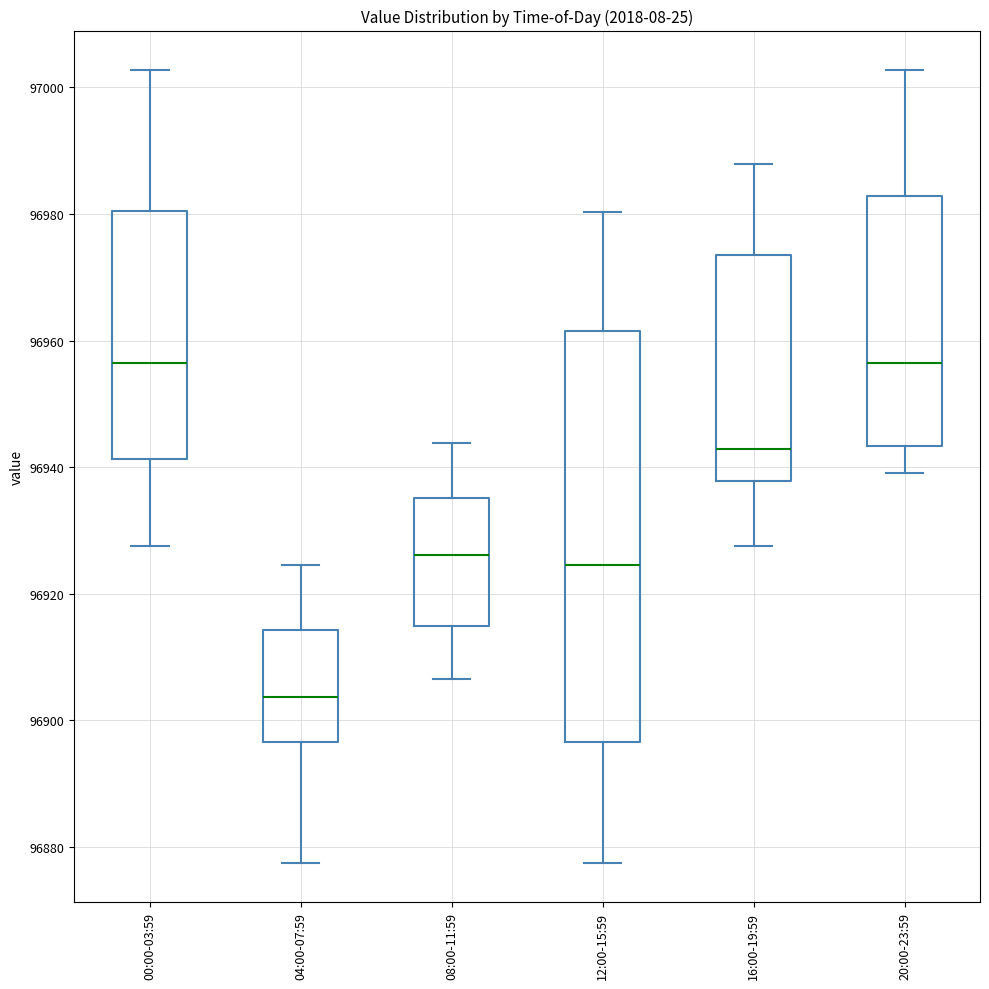

Where is the lower edge of the box for 04:00-07:59 on the y-axis? The values are not printed on the chart, so give them approximately, as read against the axis.

96896